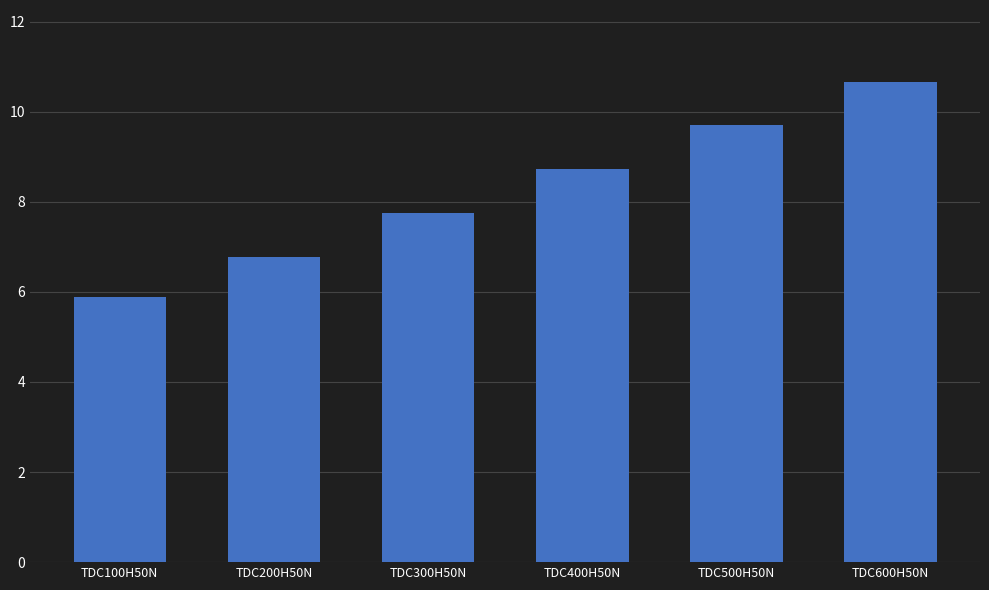

Reading left to right, what are all the values shown in this chart?

TDC100H50N=5.9	TDC200H50N=6.8	TDC300H50N=7.8	TDC400H50N=8.7	TDC500H50N=9.7	TDC600H50N=10.7